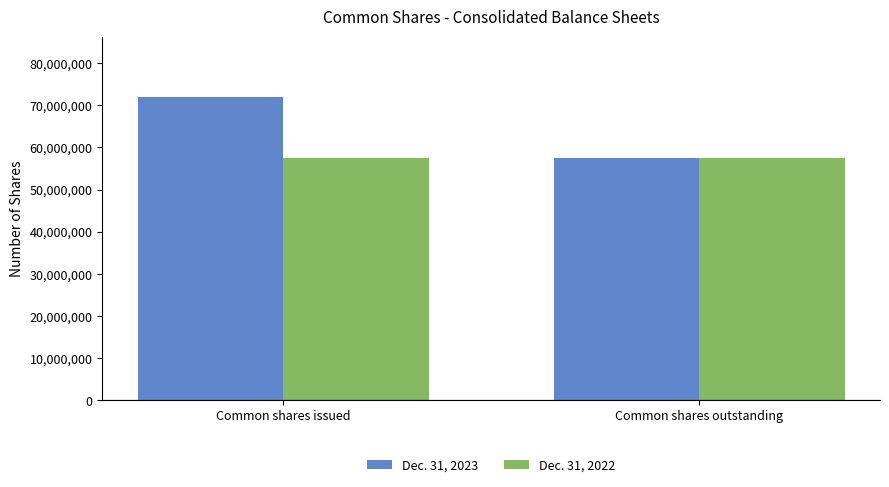

Reading left to right, extract all data points from this chart.

Dec. 31, 2023: Common shares issued=71905363	Common shares outstanding=57500000
Dec. 31, 2022: Common shares issued=57500000	Common shares outstanding=57500000